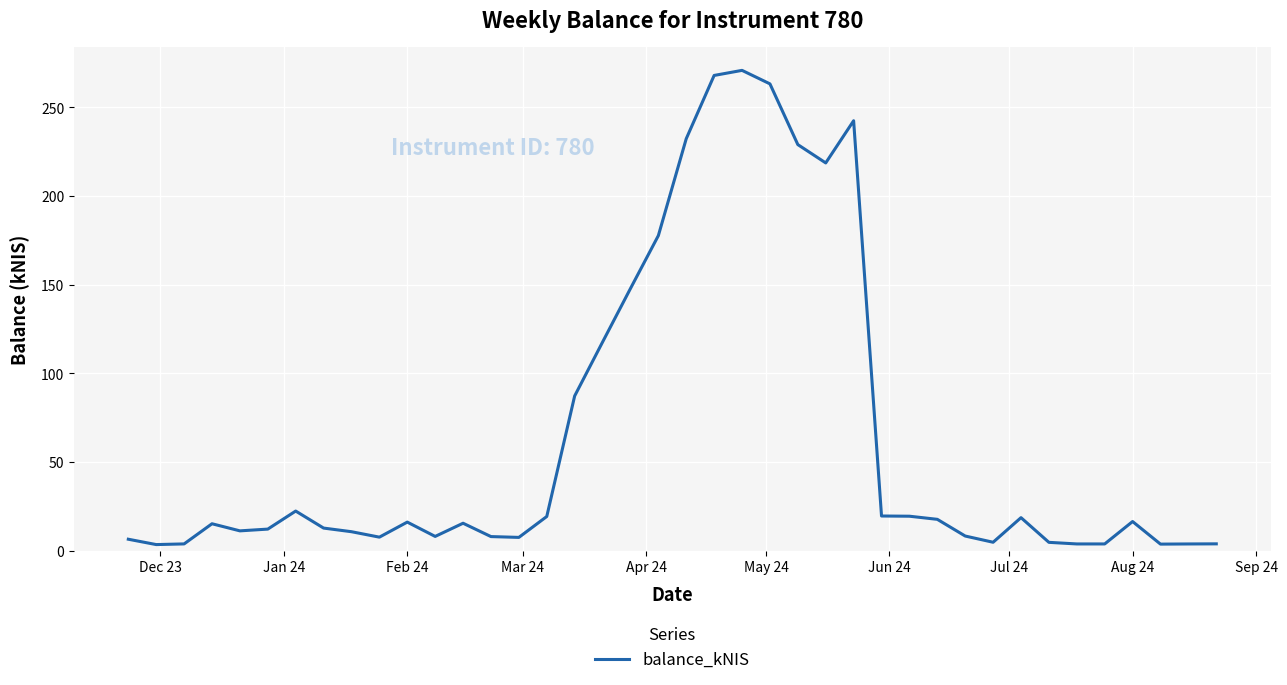

What is the maximum value shown in the chart?

270.9